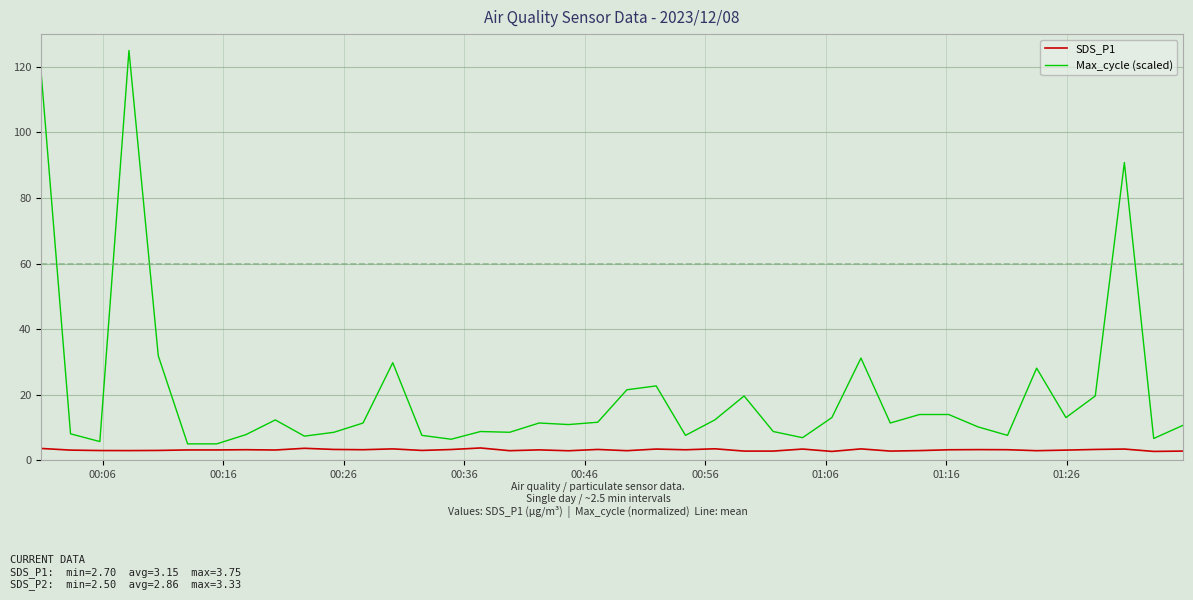

Which series has the widest spread of values?

Max_cycle (scaled)